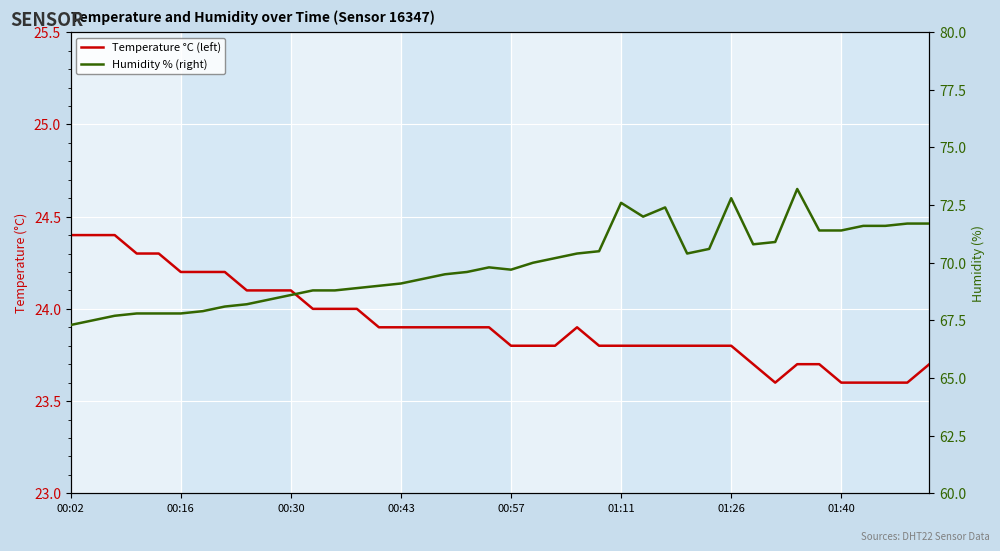

At which category is the sum across all series the highest?

33